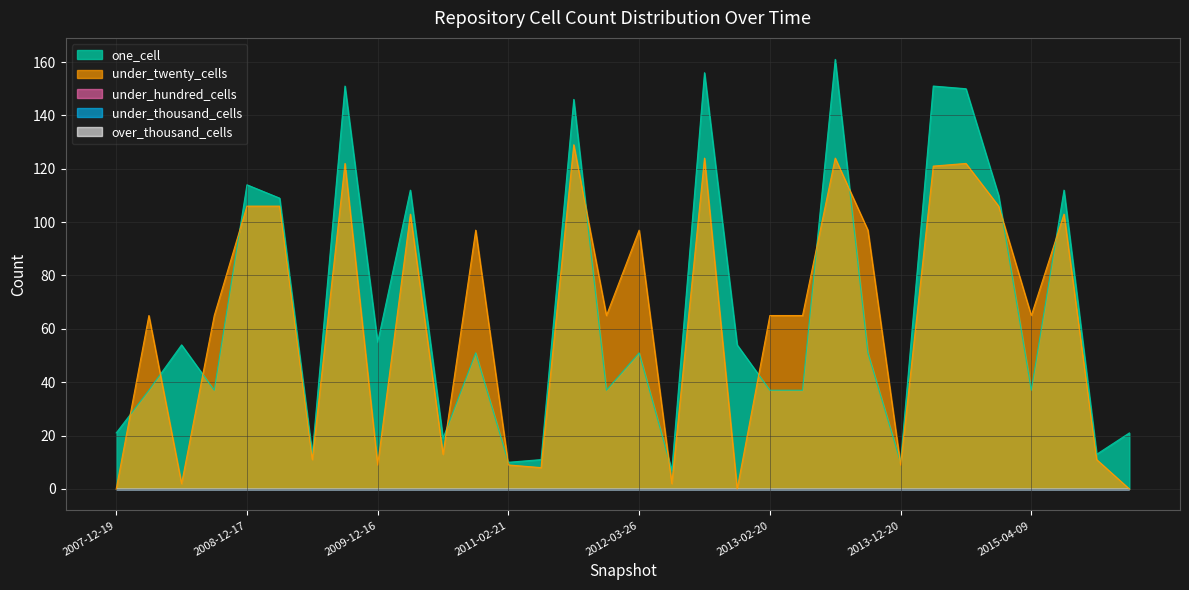

True or false: under_thousand_cells and under_hundred_cells intersect in this chart.

False